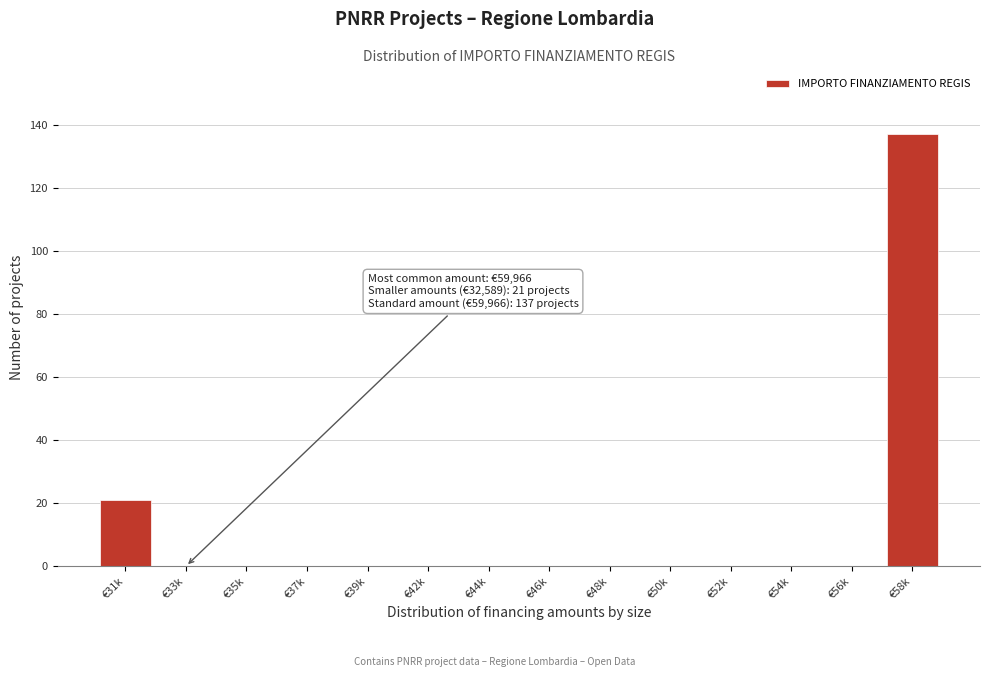

Reading right to left, list all the values displayed in this chart.

€58k=137	€56k=0	€54k=0	€52k=0	€50k=0	€48k=0	€46k=0	€44k=0	€42k=0	€39k=0	€37k=0	€35k=0	€33k=0	€31k=21